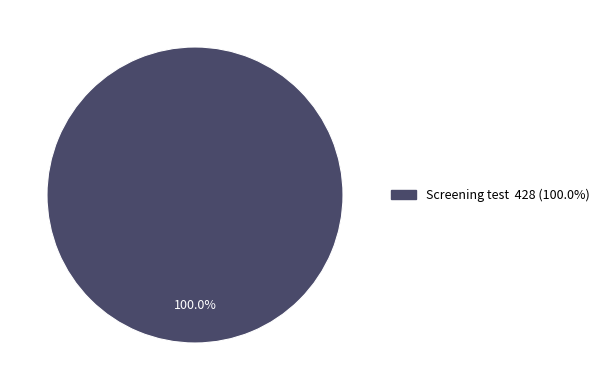

Is there any slice that represents more than half of the pie?

Yes